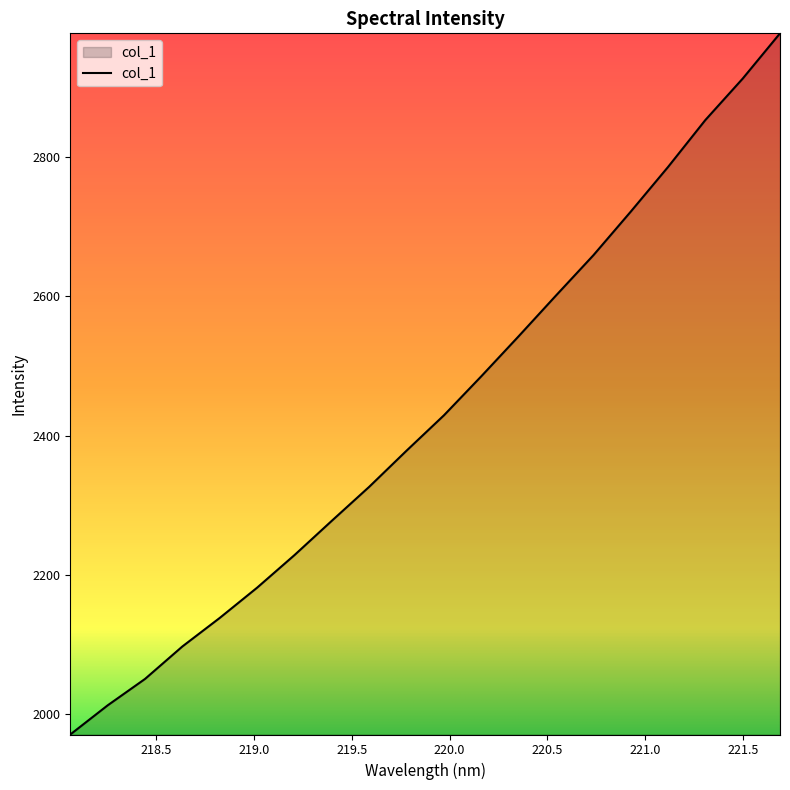

What is the difference between the maximum and minimum values?

1006.7